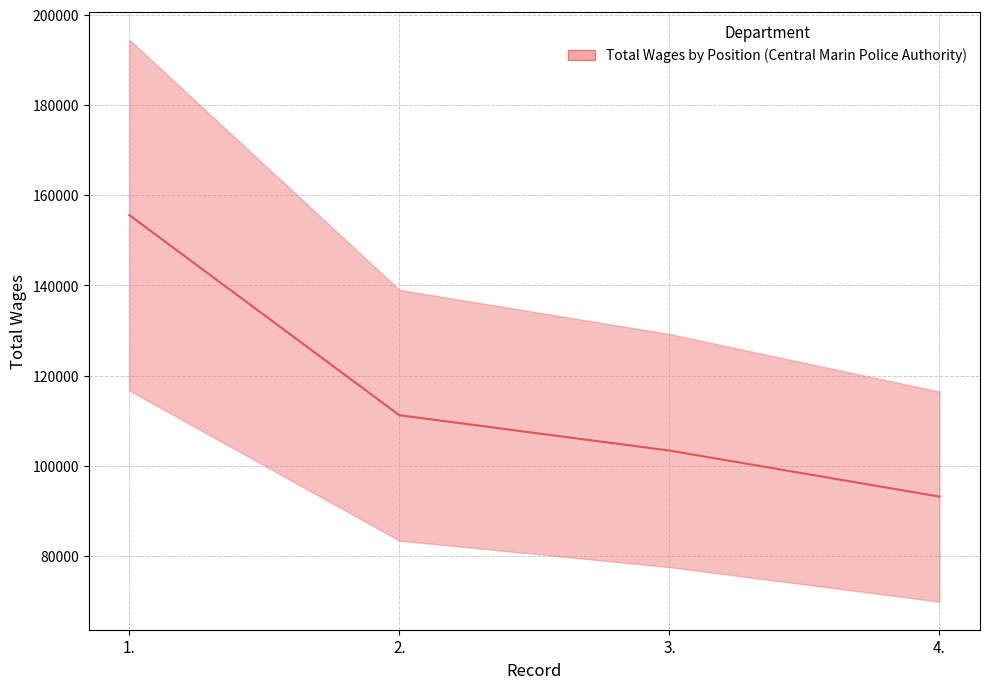

What is the sum of all values?

463353